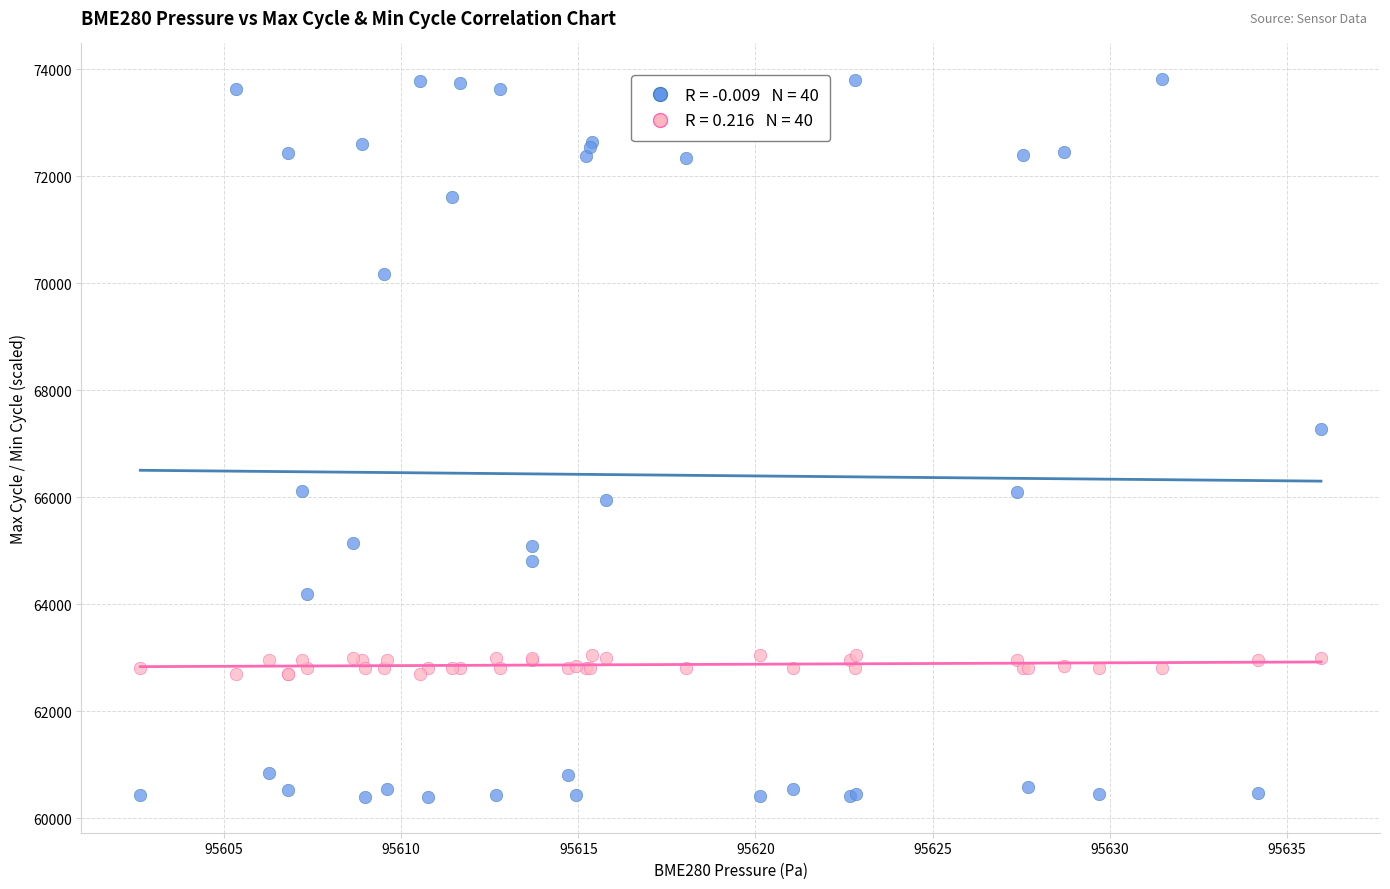

Across all series, what Y value is closest to 67103?

67271